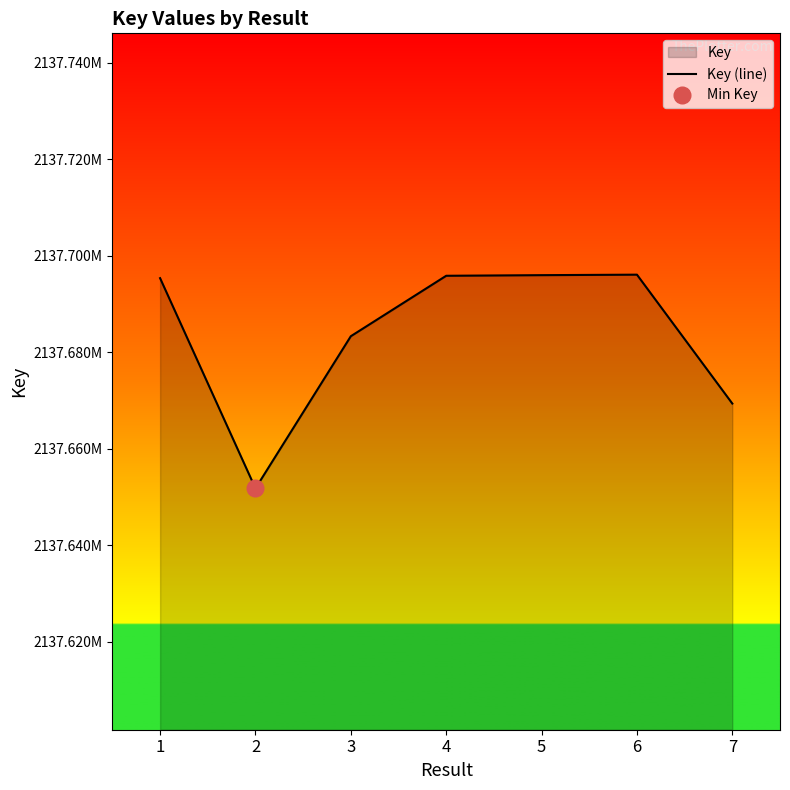

Between 3 and 1, which is larger?

1